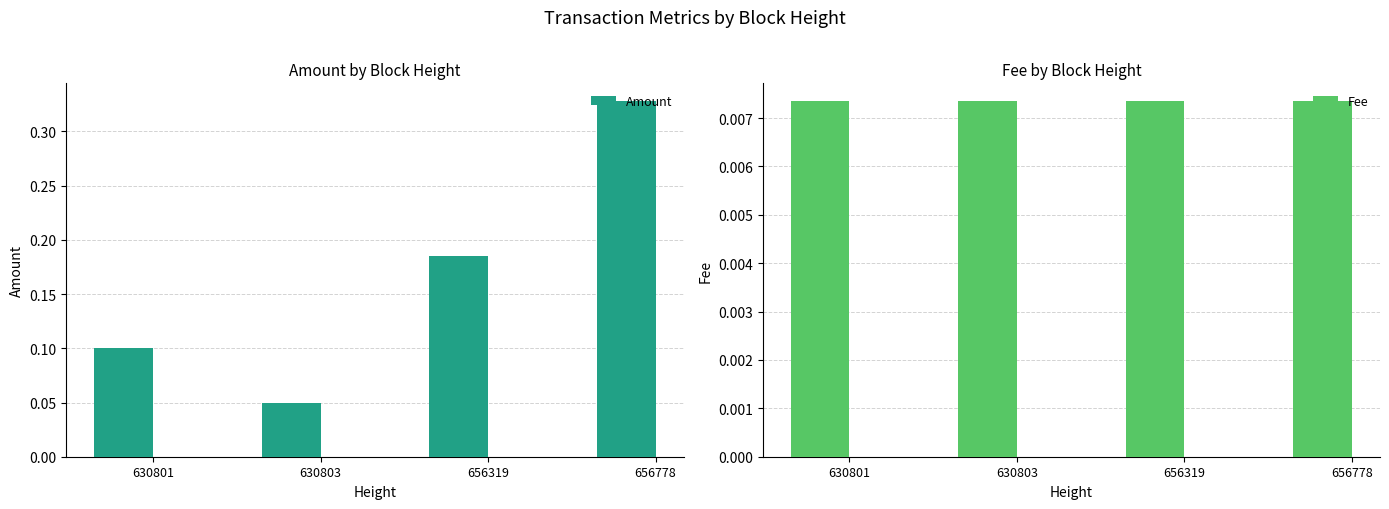

The Amount series shows 0.2 at 656319. True or false?

True